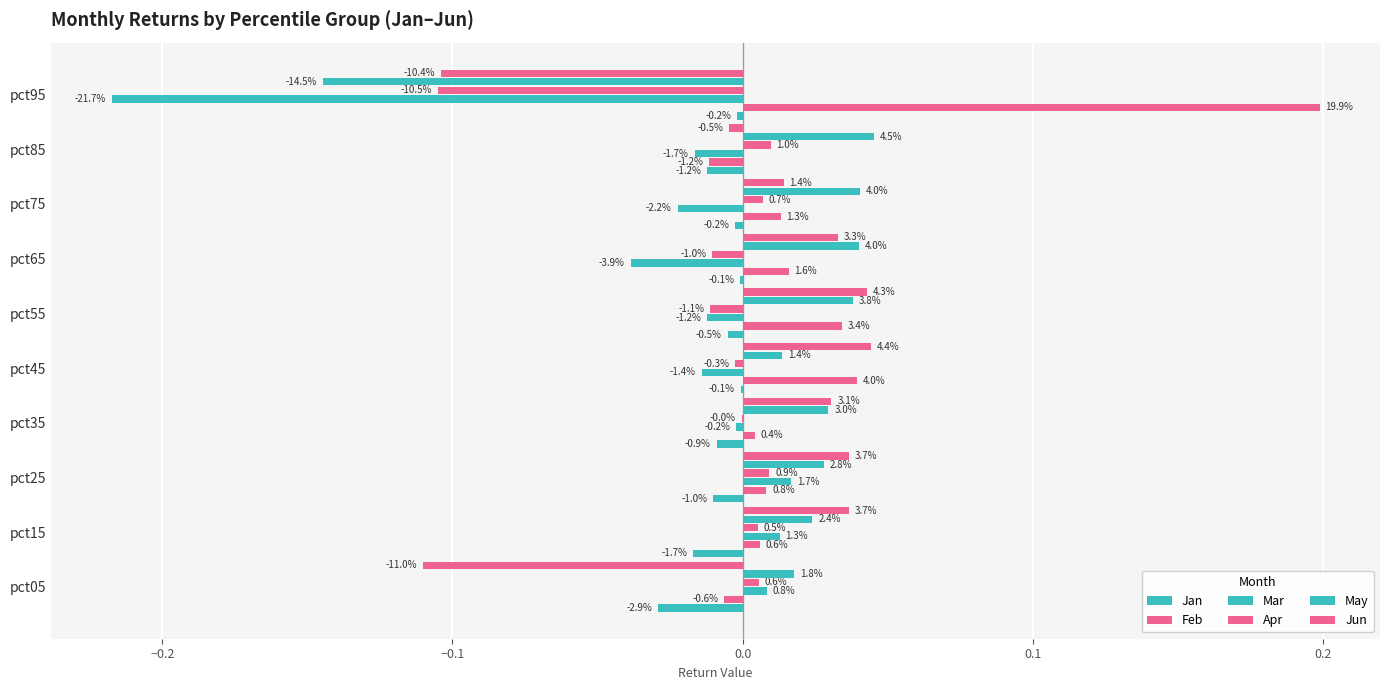

Are the bars grouped side by side (vs. stacked)?

Yes